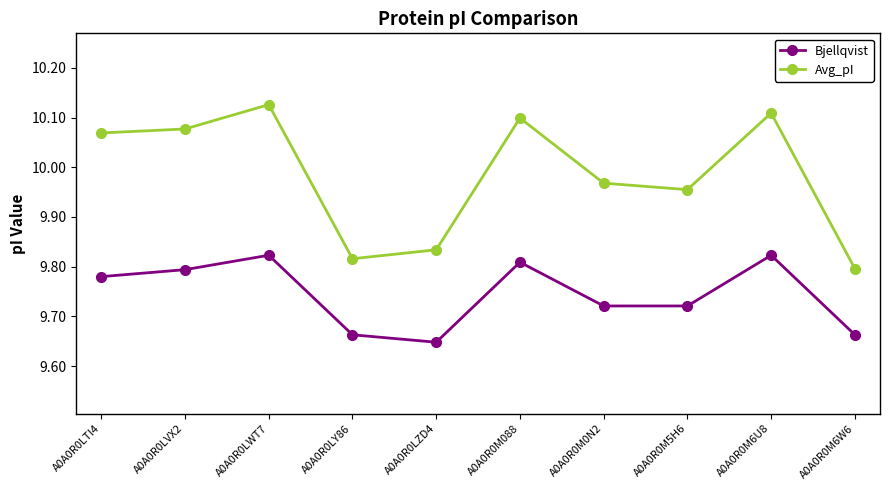

What is the label of the 3rd point from the left?

A0A0R0LWT7